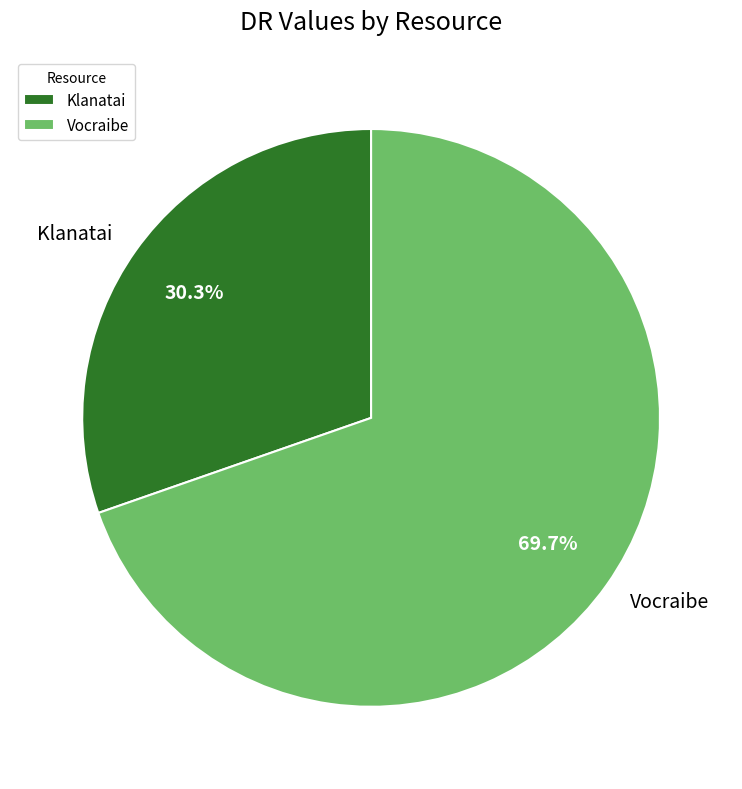

What is the smallest slice in the pie chart?

Klanatai